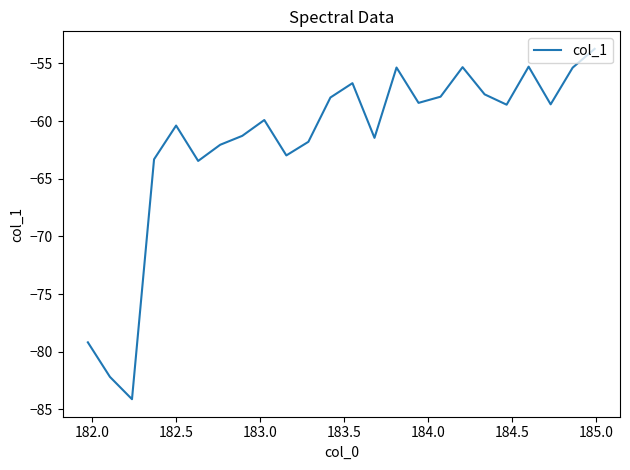

How many lines are shown in the chart?

1